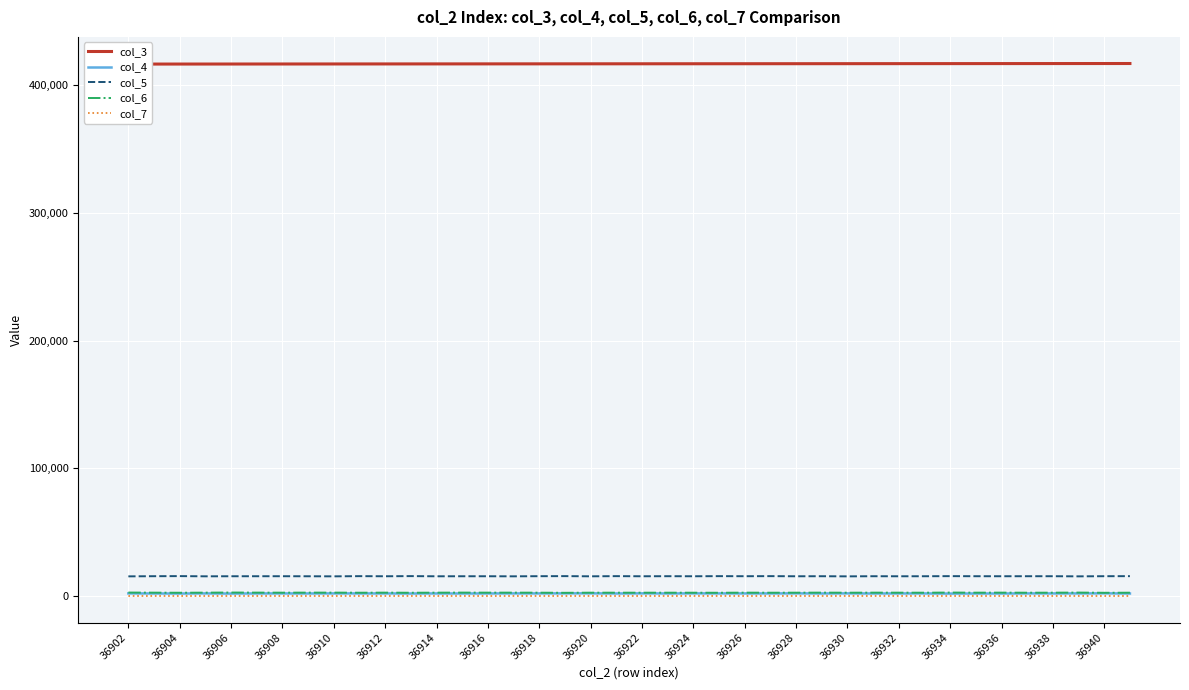

Is it true that col_7 equals 32 at 36926?

True